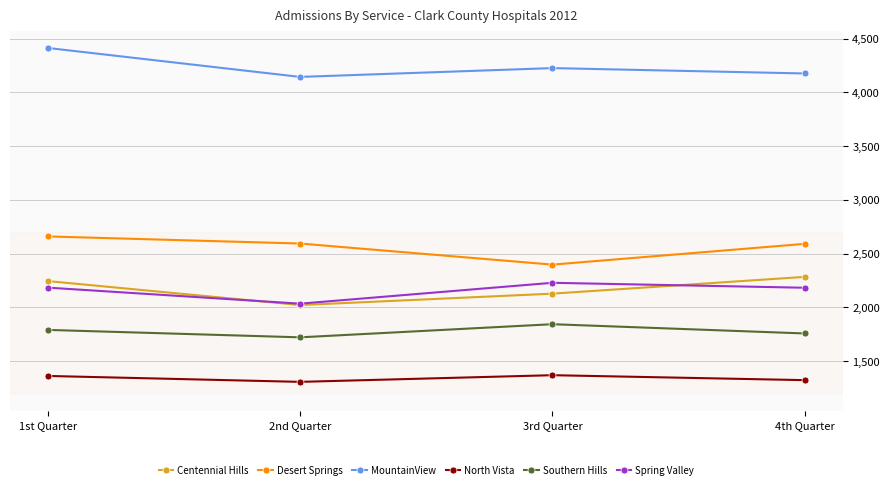

Is it true that Centennial Hills equals 2284 at 4th Quarter?

True